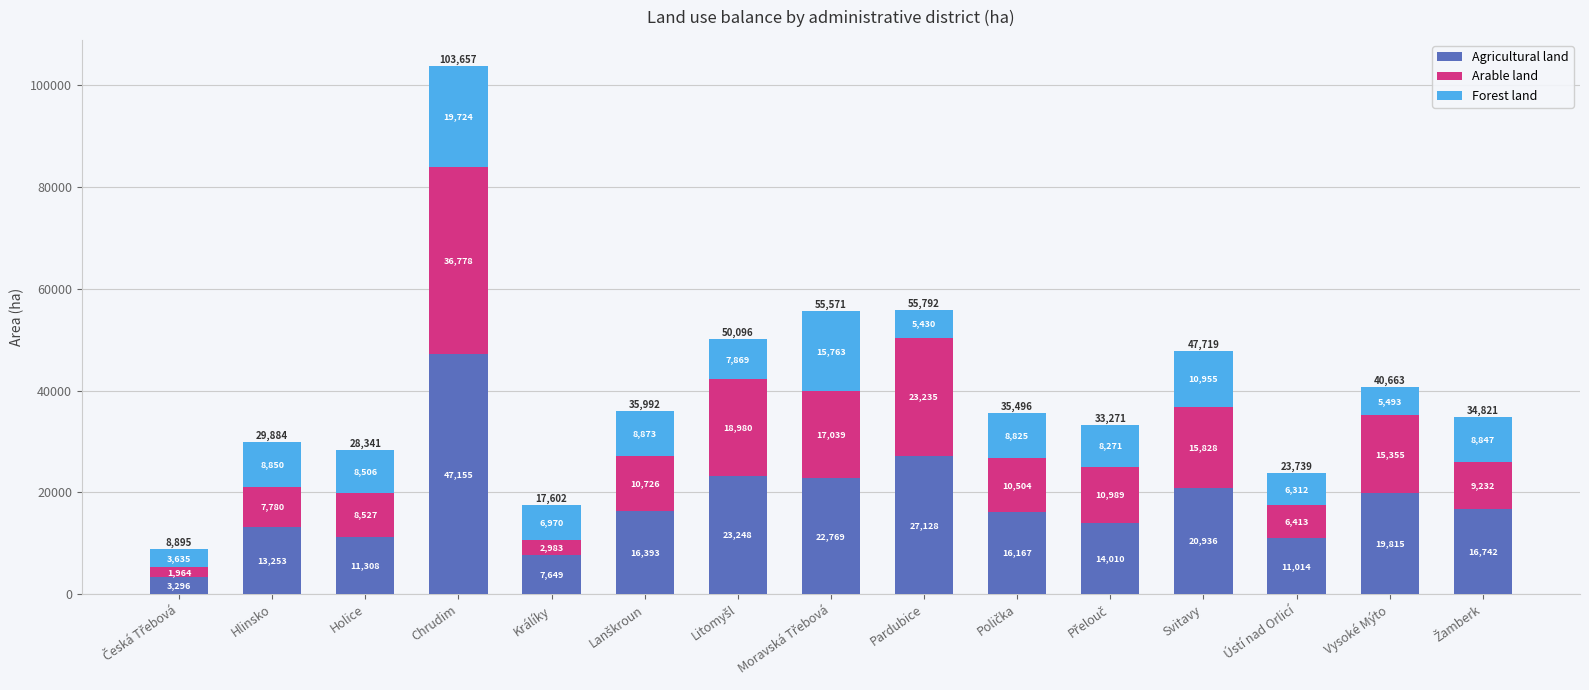

True or false: Agricultural land has a value of 13253.3 at Hlinsko.

True